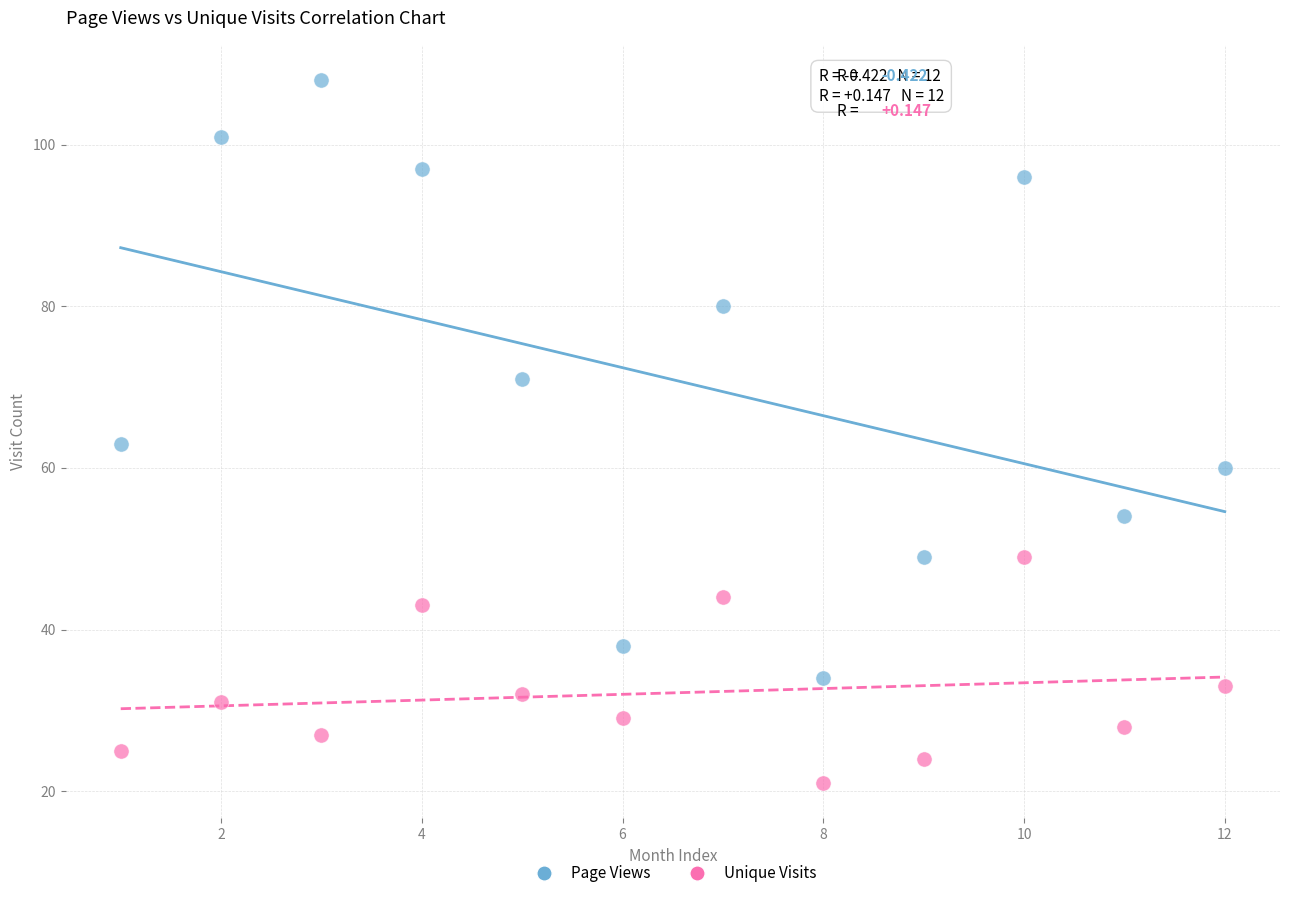

Which series reaches the maximum Y coordinate?

Page Views